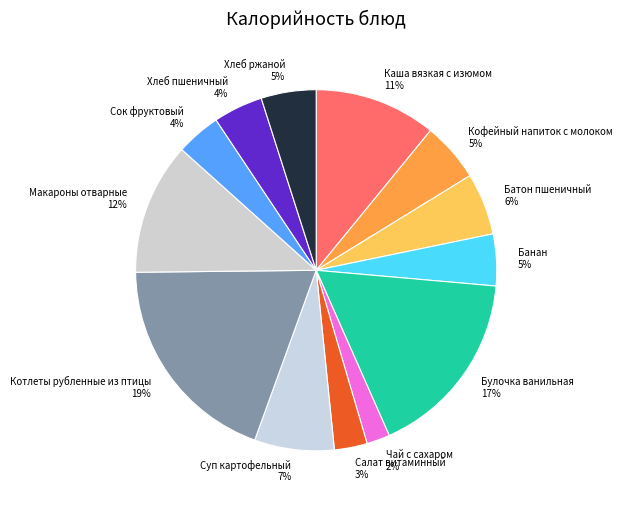

The Батон пшеничный 6% slice represents 1% of the pie. True or false?

False